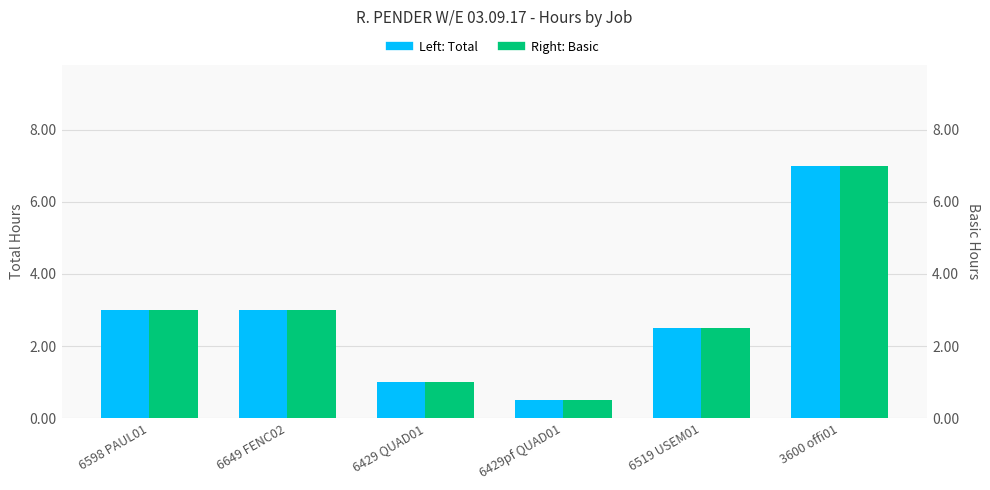

How many series are shown in this chart?

2